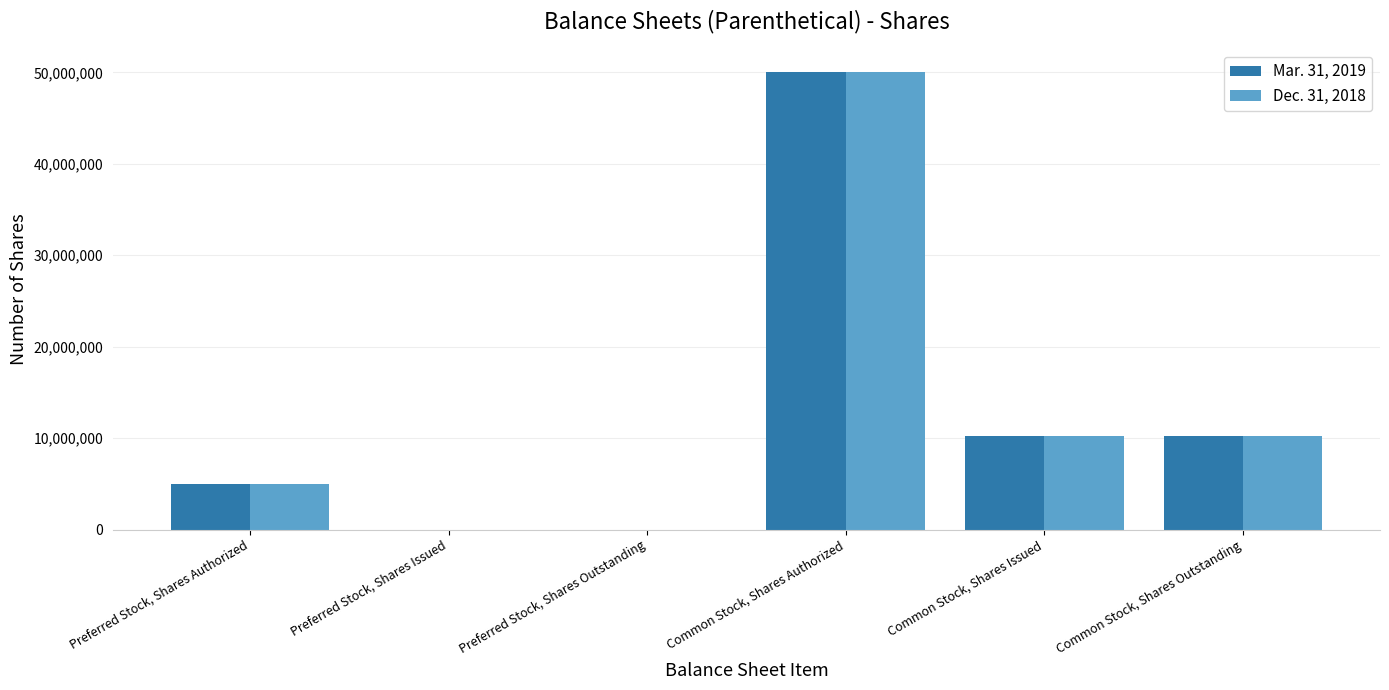

The Mar. 31, 2019 series shows 5000000 at Preferred Stock, Shares Authorized. True or false?

True